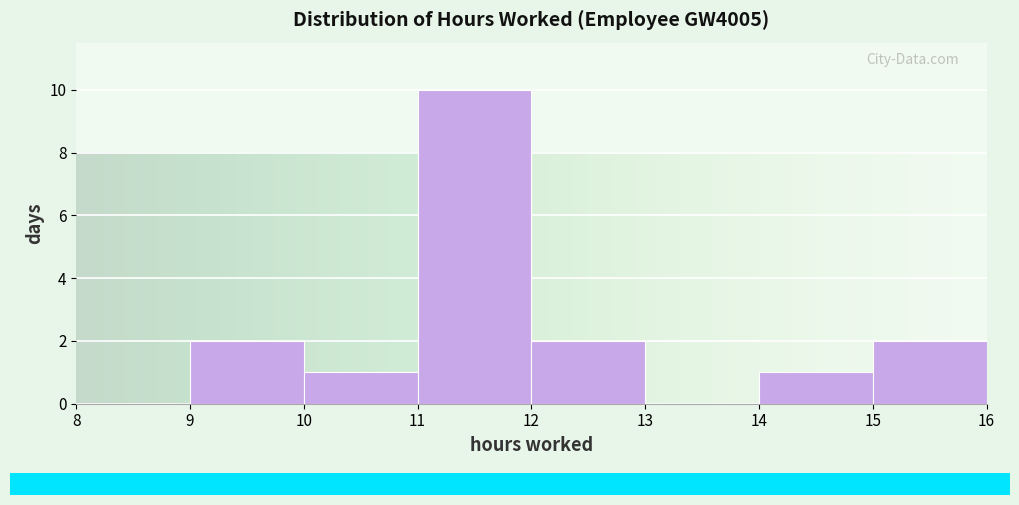

Reading left to right, transcribe this chart: for each bar, give the range it covers on the x-axis and its height. The values are not printed on the chart, so give them approximately, as read against the axis.

8 to 9: 0
9 to 10: 2
10 to 11: 1
11 to 12: 10
12 to 13: 2
13 to 14: 0
14 to 15: 1
15 to 16: 2